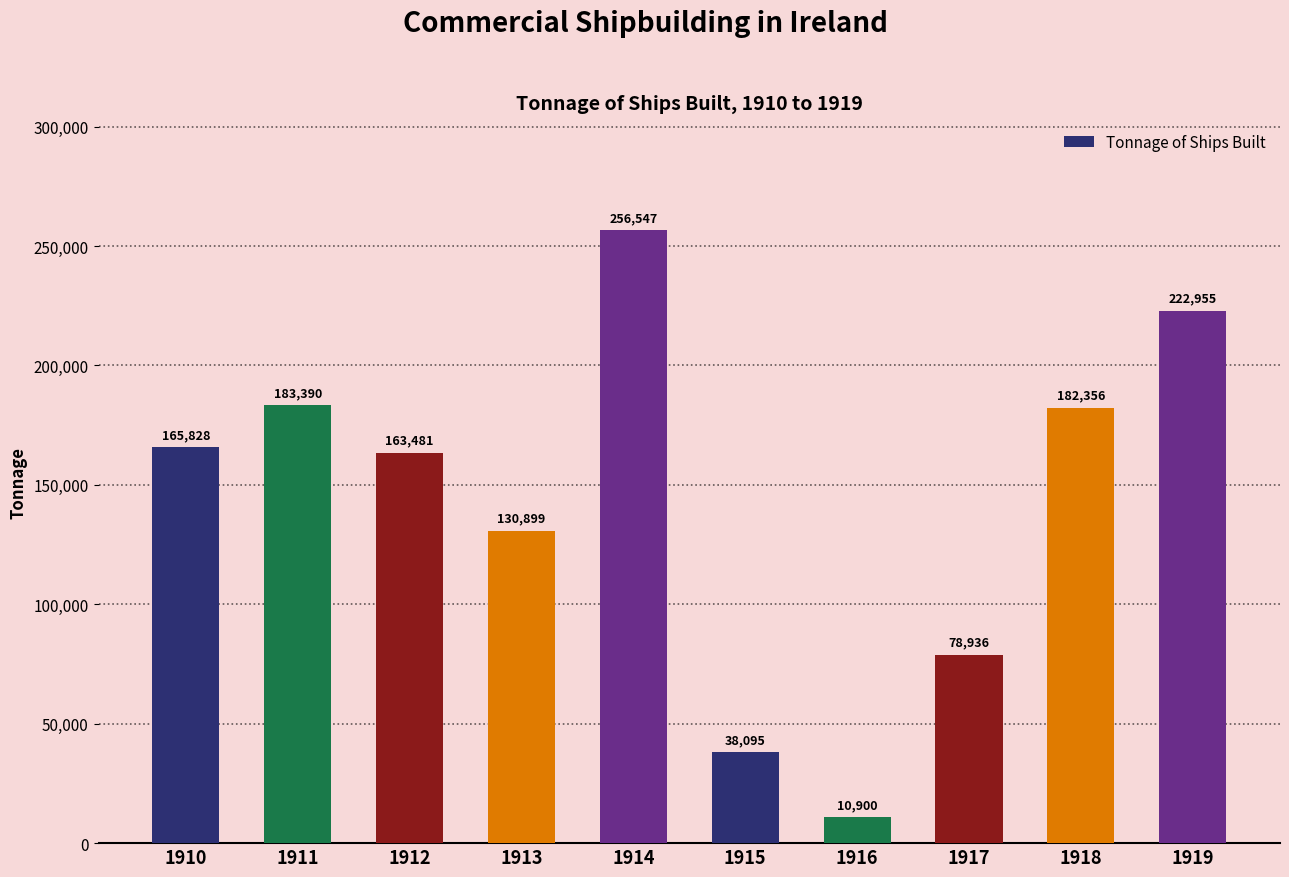

Rank the categories by value from lowest to highest.

1916, 1915, 1917, 1913, 1912, 1910, 1918, 1911, 1919, 1914